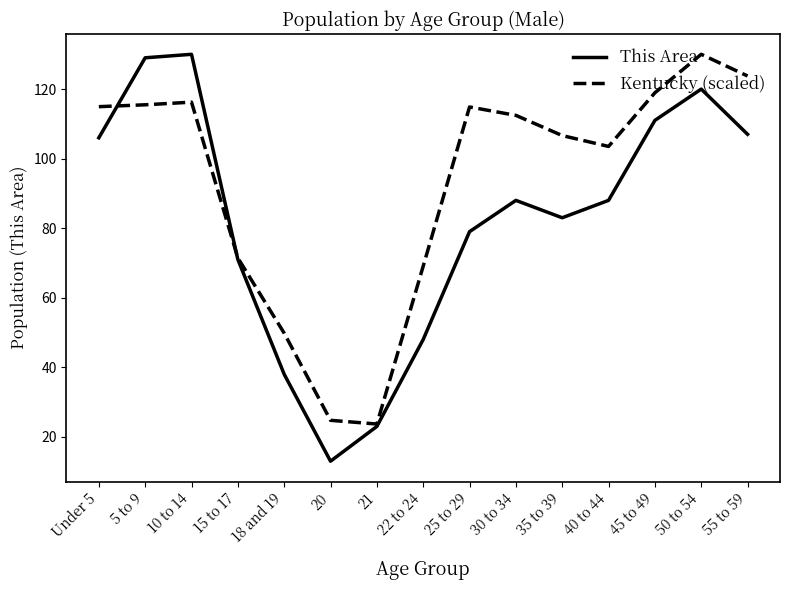

List the series in order of their overall mean, highest first.

Kentucky (scaled), This Area